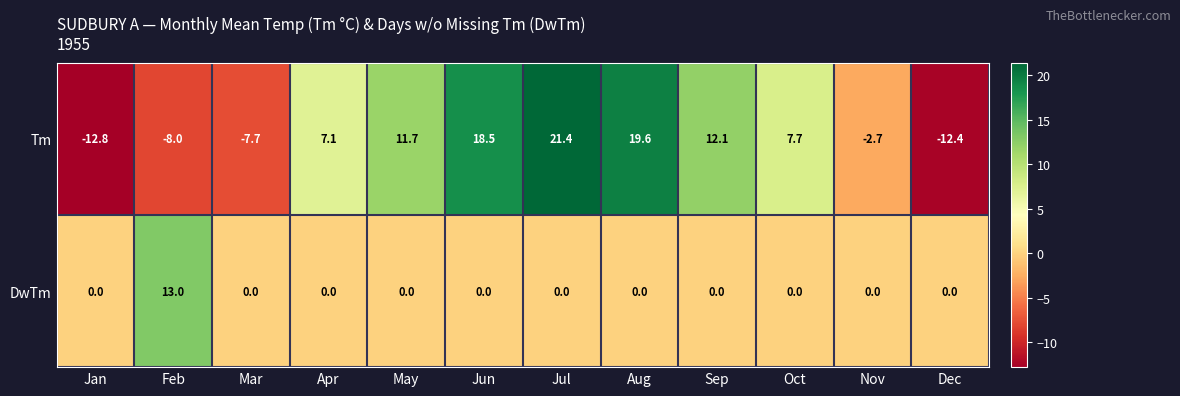

Rank the series by their average value, from highest to lowest.

Tm, DwTm